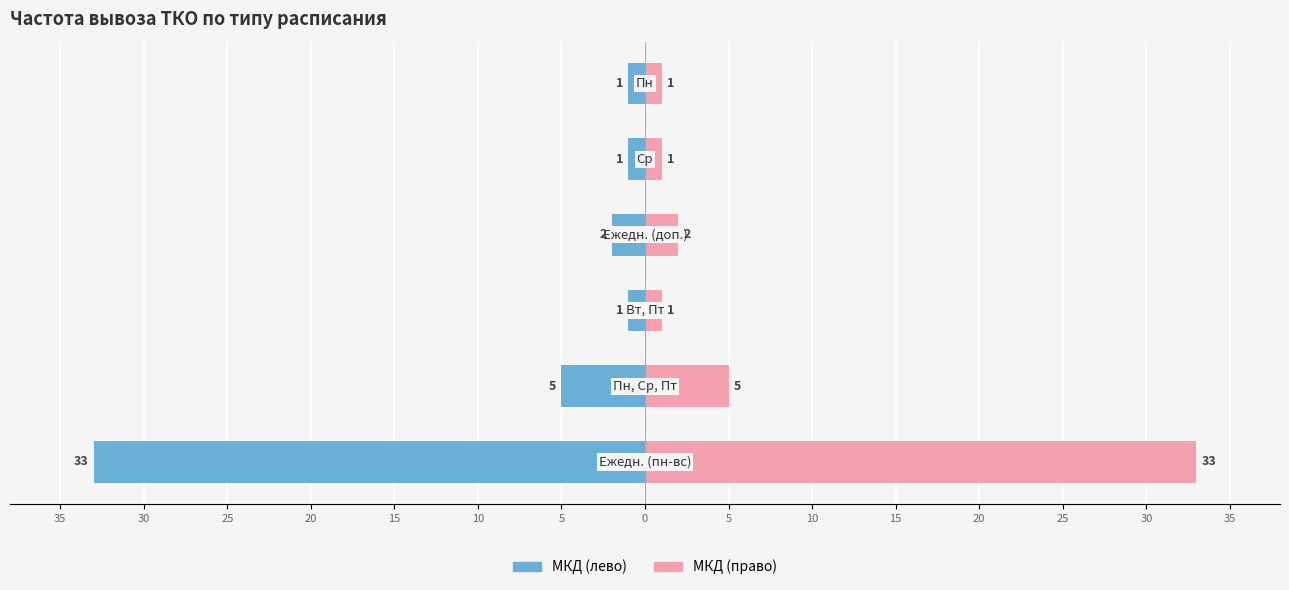

Are the bars grouped side by side (vs. stacked)?

Yes